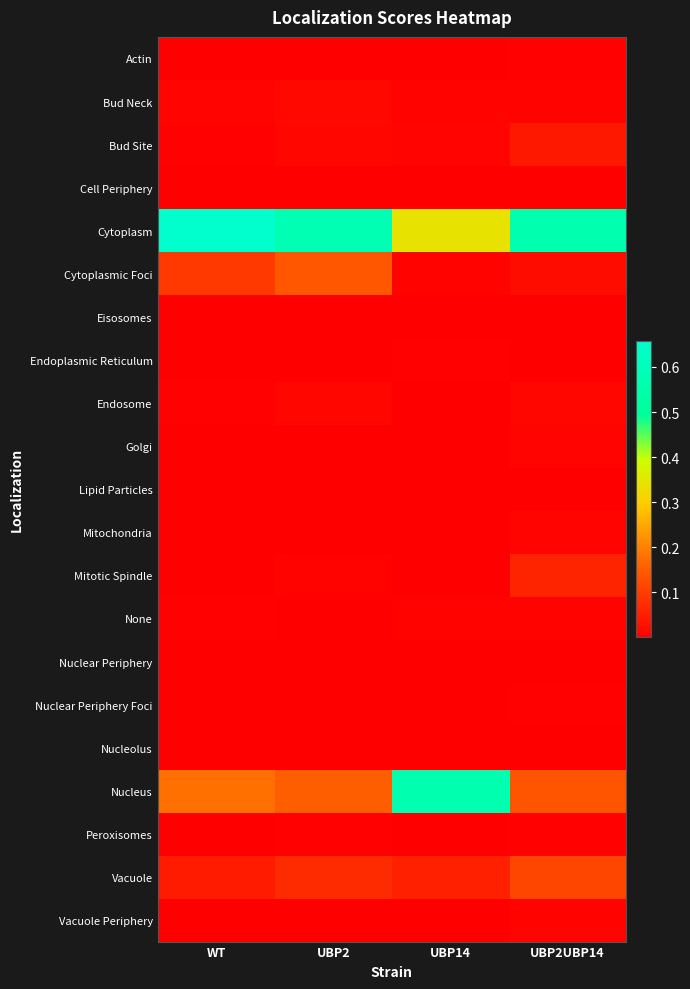

What is the difference between the highest and lowest values at UBP2UBP14?

0.6